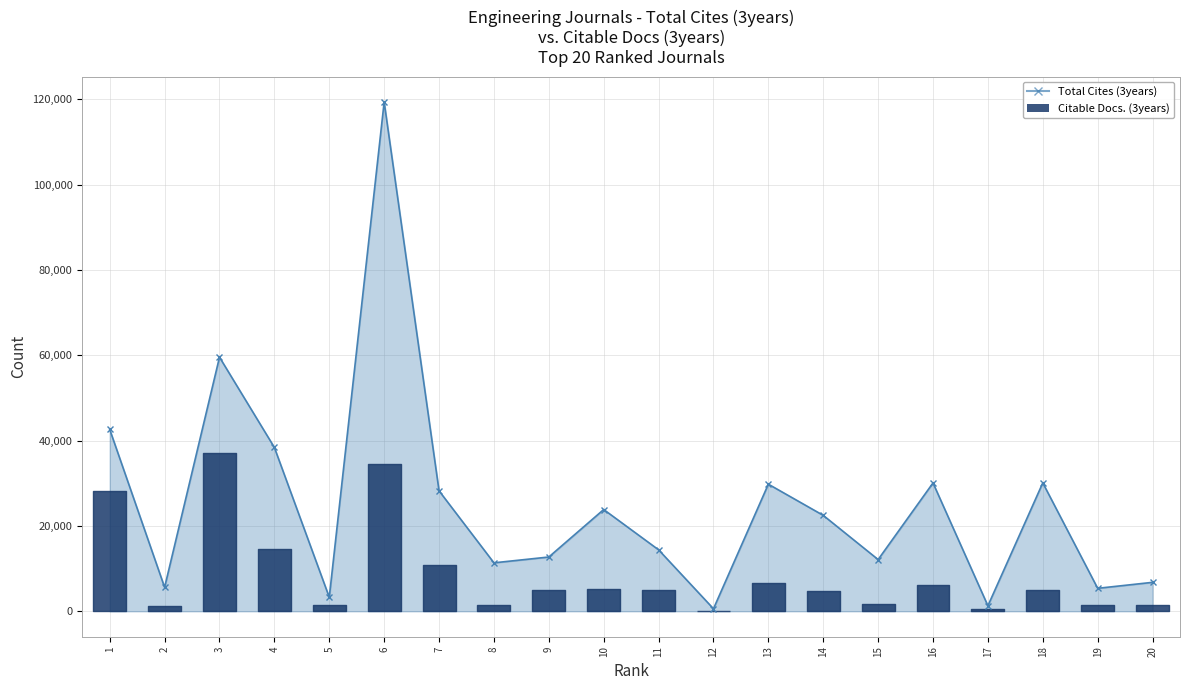

True or false: the data shows 13945 at 16.

False